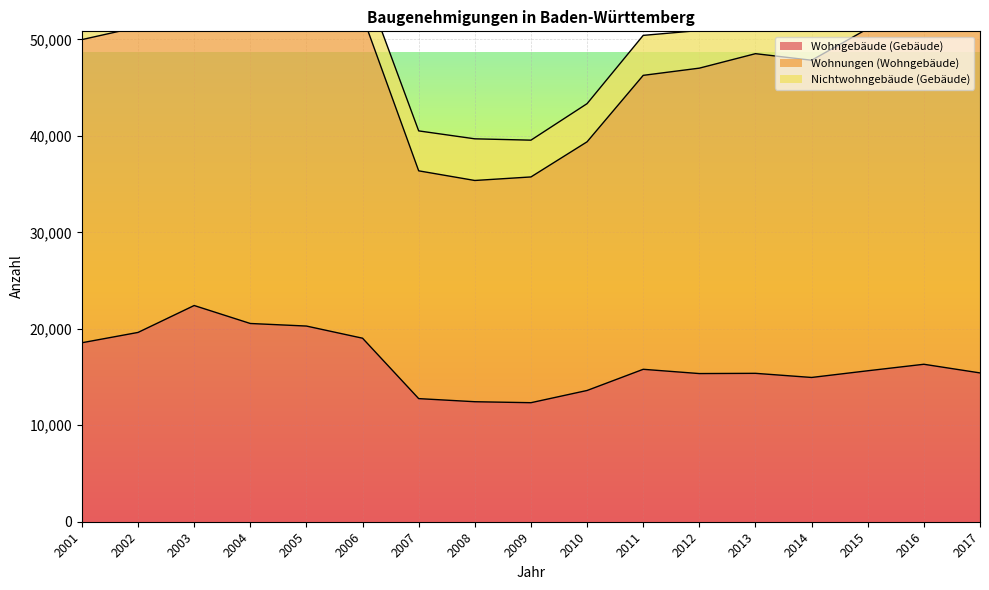

How many lines are shown in the chart?

3